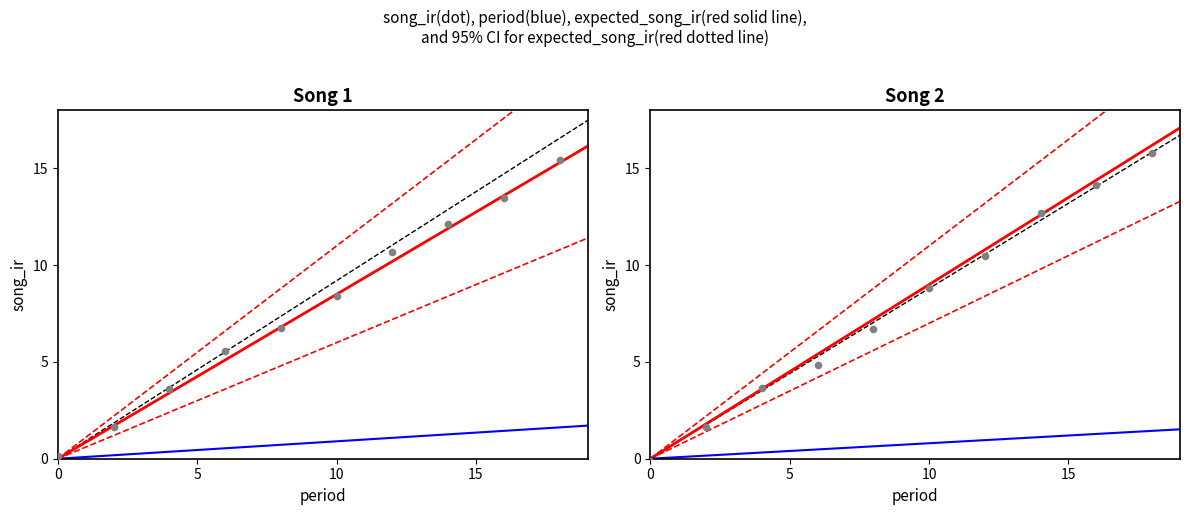

Between 18 and 17, which is larger?

18